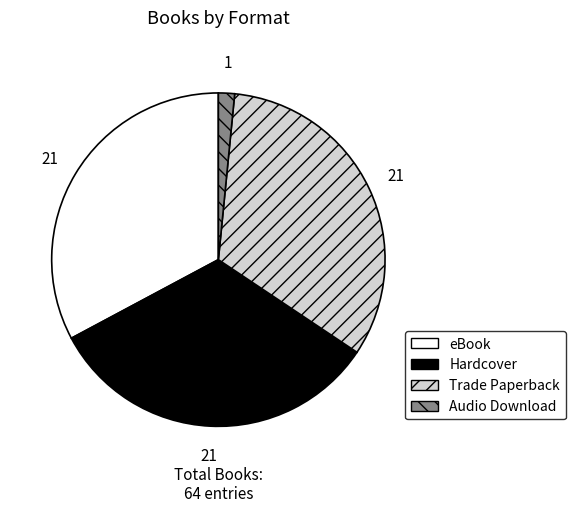

The Hardcover slice represents 33% of the pie. True or false?

True